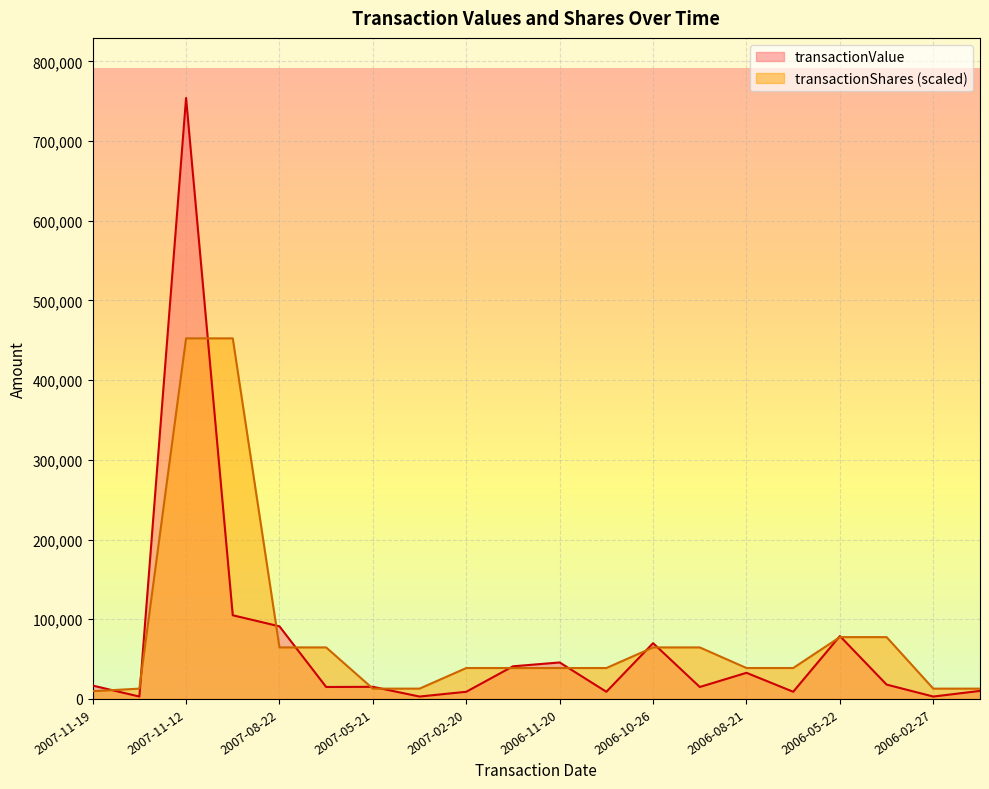

What is the difference between the second highest and minimum values in the transactionShares series?

442764.4